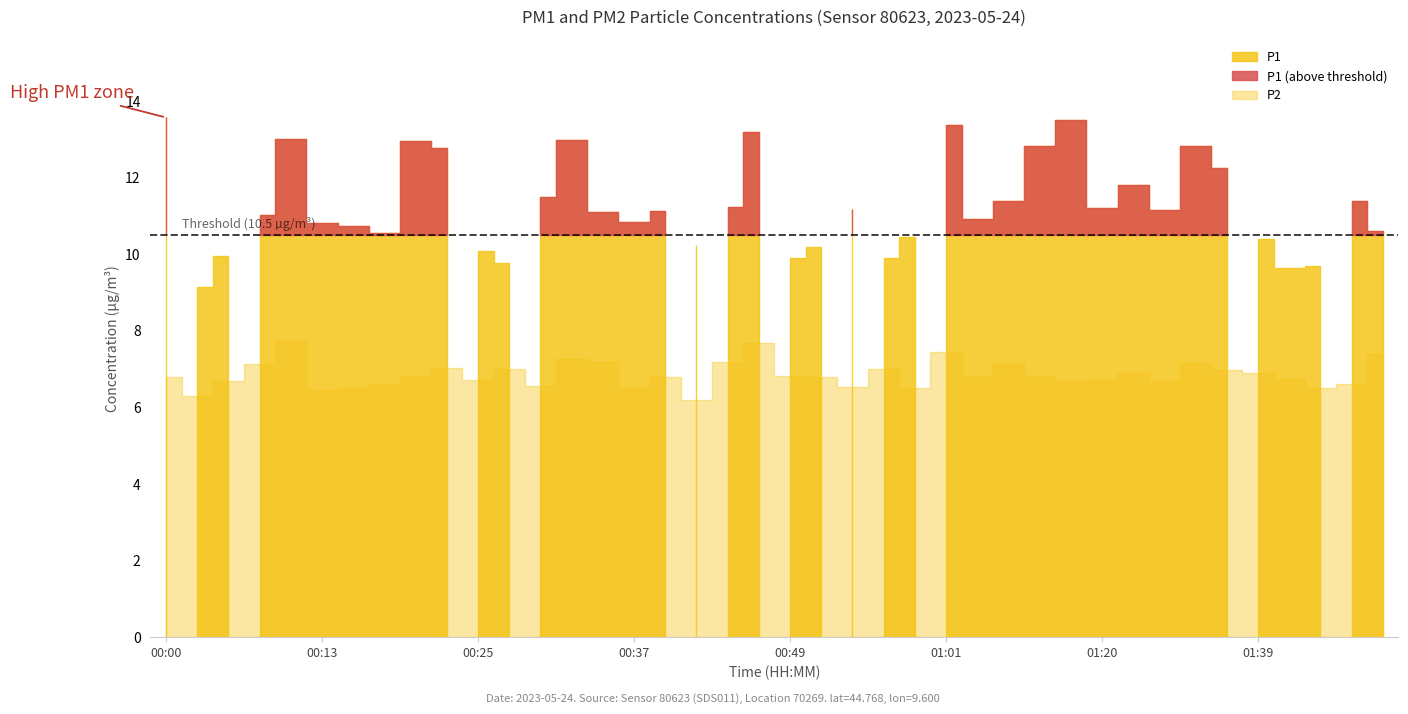

List the series in order of their peak value, highest first.

P1, P2